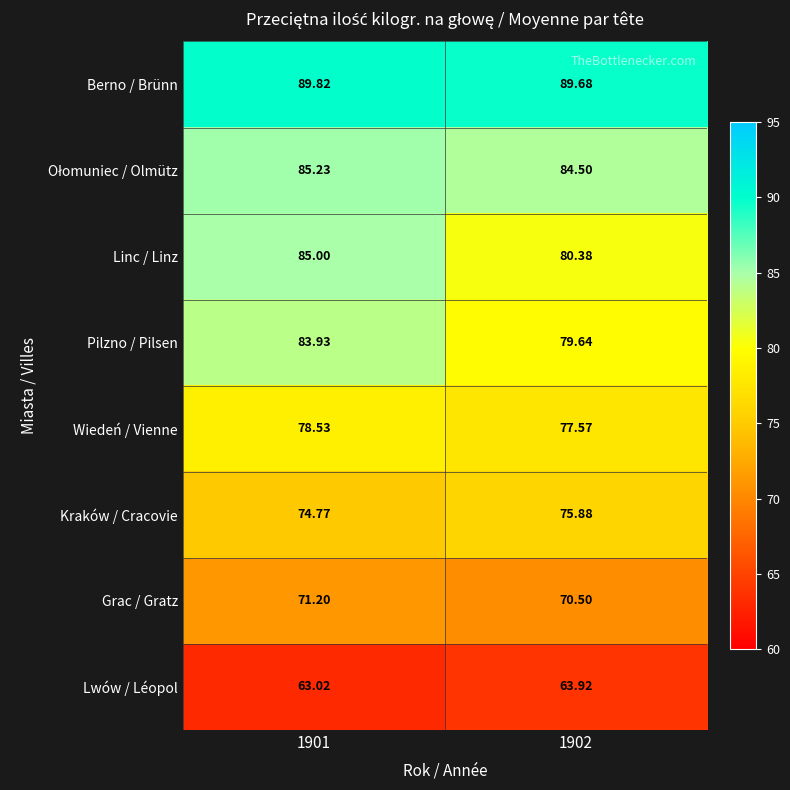

Which series has the widest spread of values?

Linc / Linz